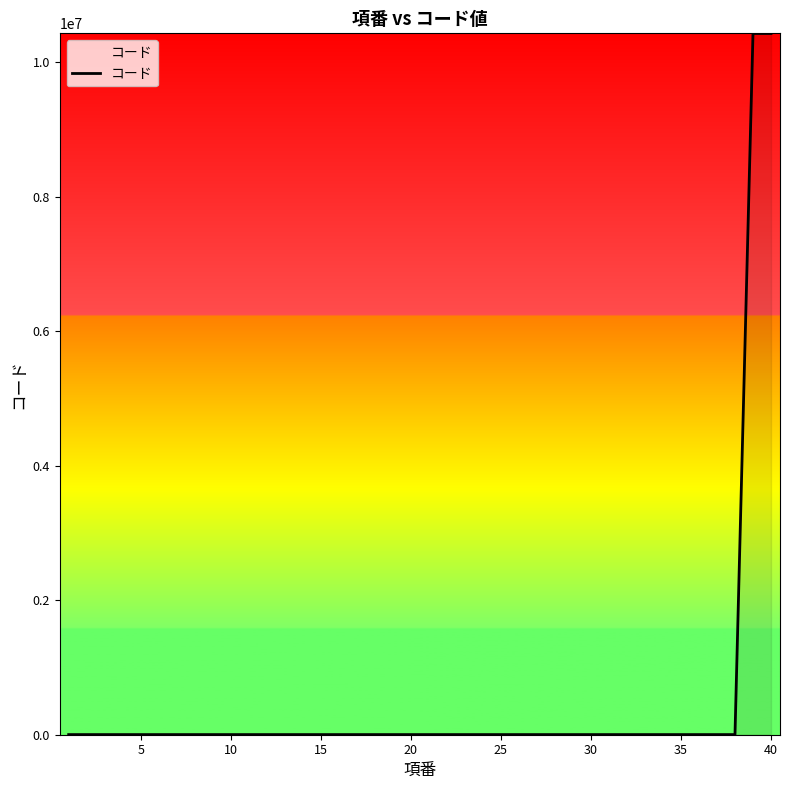

What is the greatest value displayed?

10425200